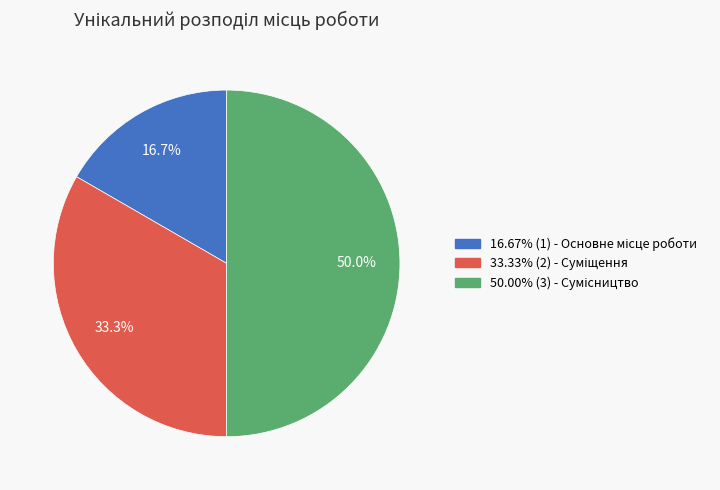

Count the number of slices in the pie.

3